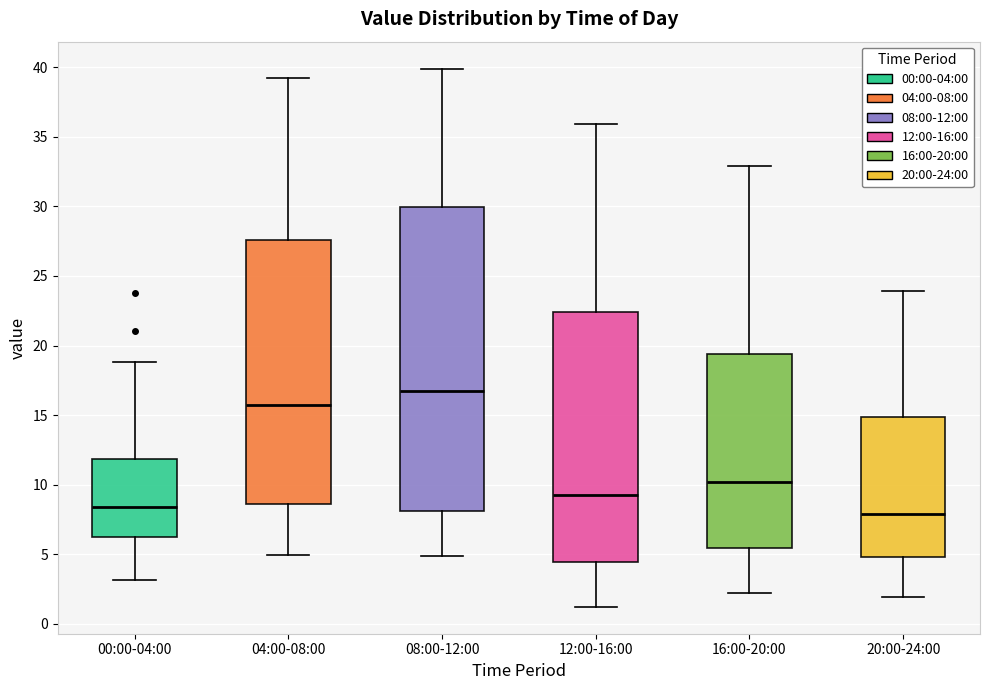

Which box has the highest median line?

08:00-12:00